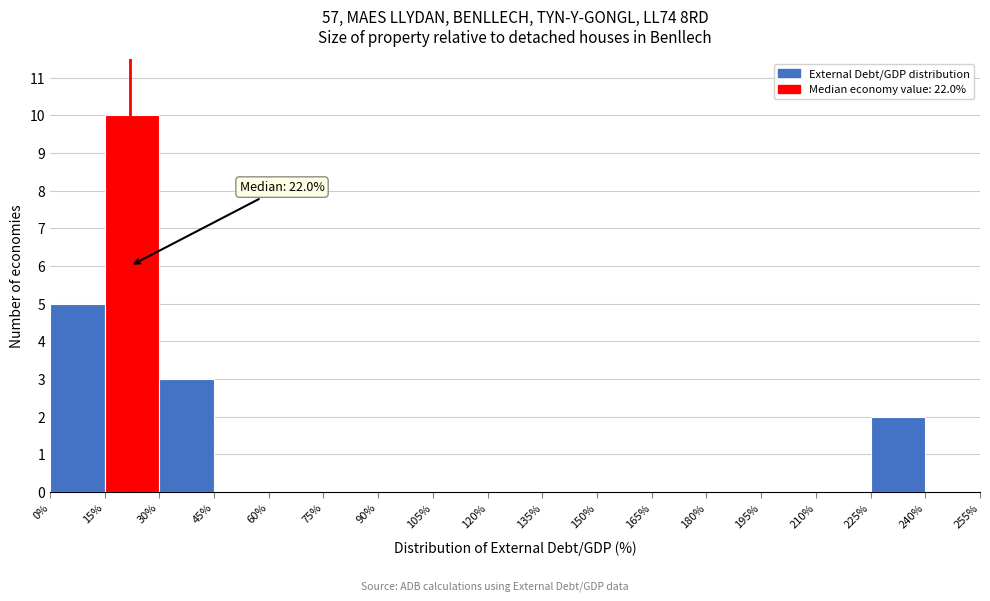

Over which range of the x-axis is the bar tallest?

15% to 30%